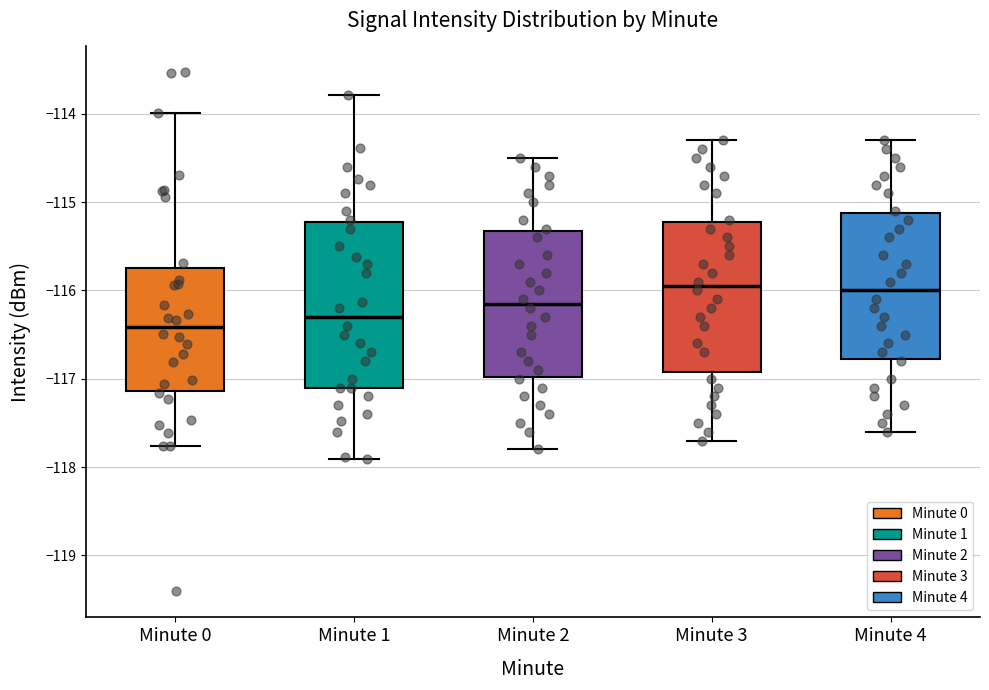

Comparing the boxes themselves (not the whiskers), which one is the tallest?

Minute 1